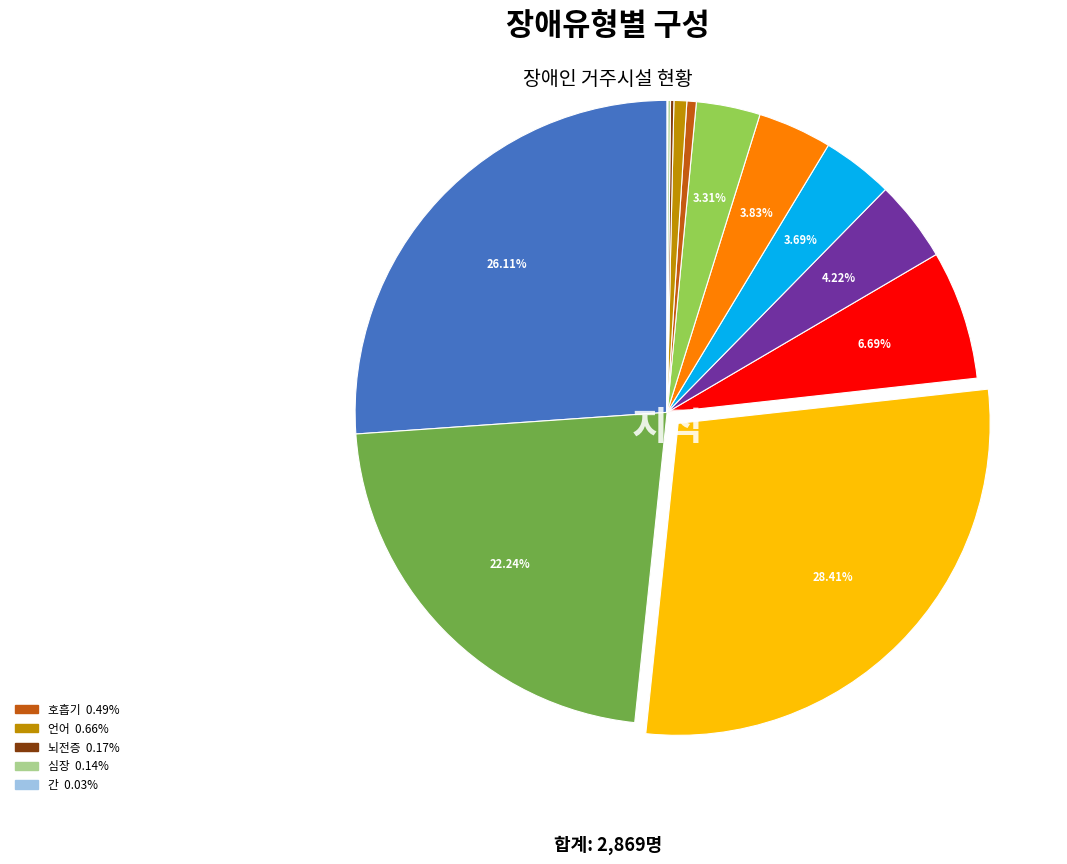

Is there any slice that represents more than half of the pie?

No